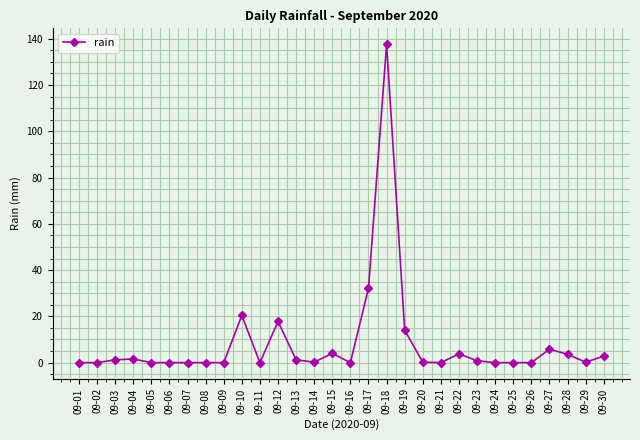

Does the chart have visible grid lines?

Yes